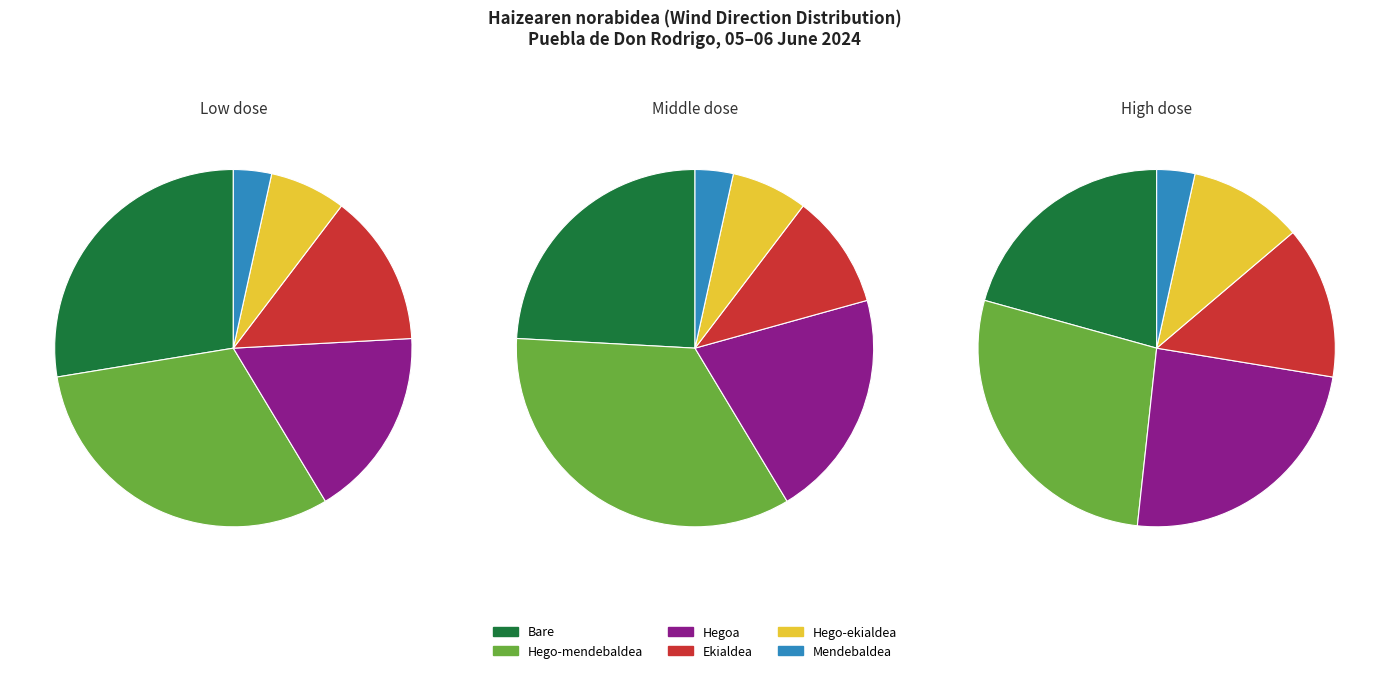

To the nearest percent, what portion does Hego-ekialdea represent?

7%